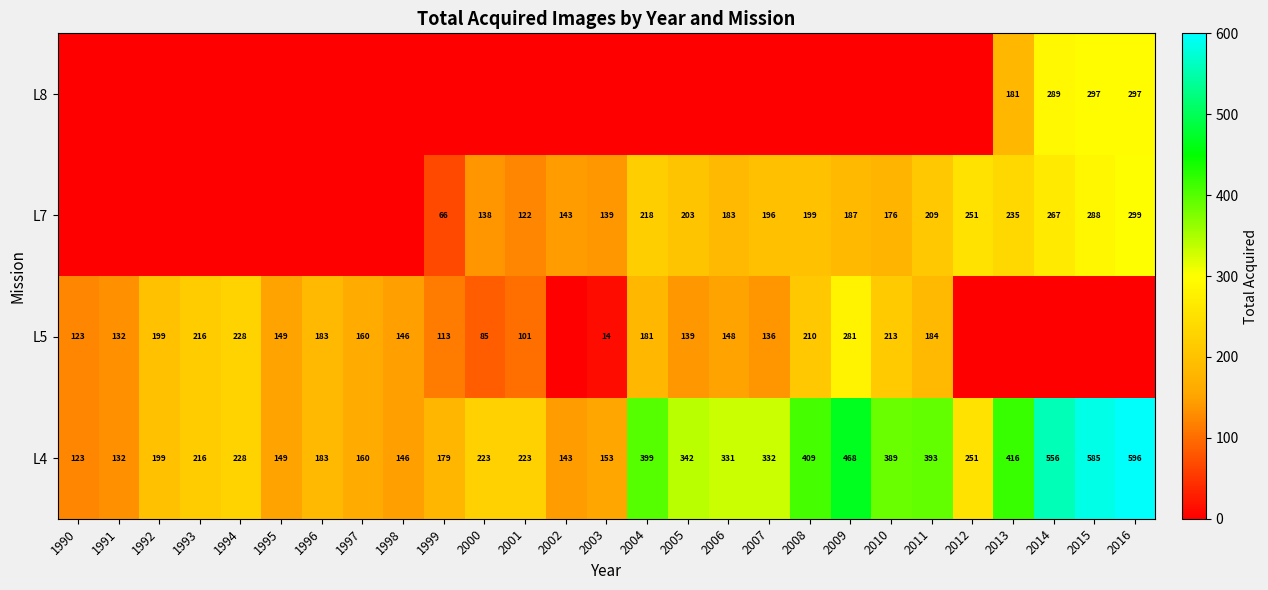

What is the sum of the L5 values at 1999 and 1996?

296